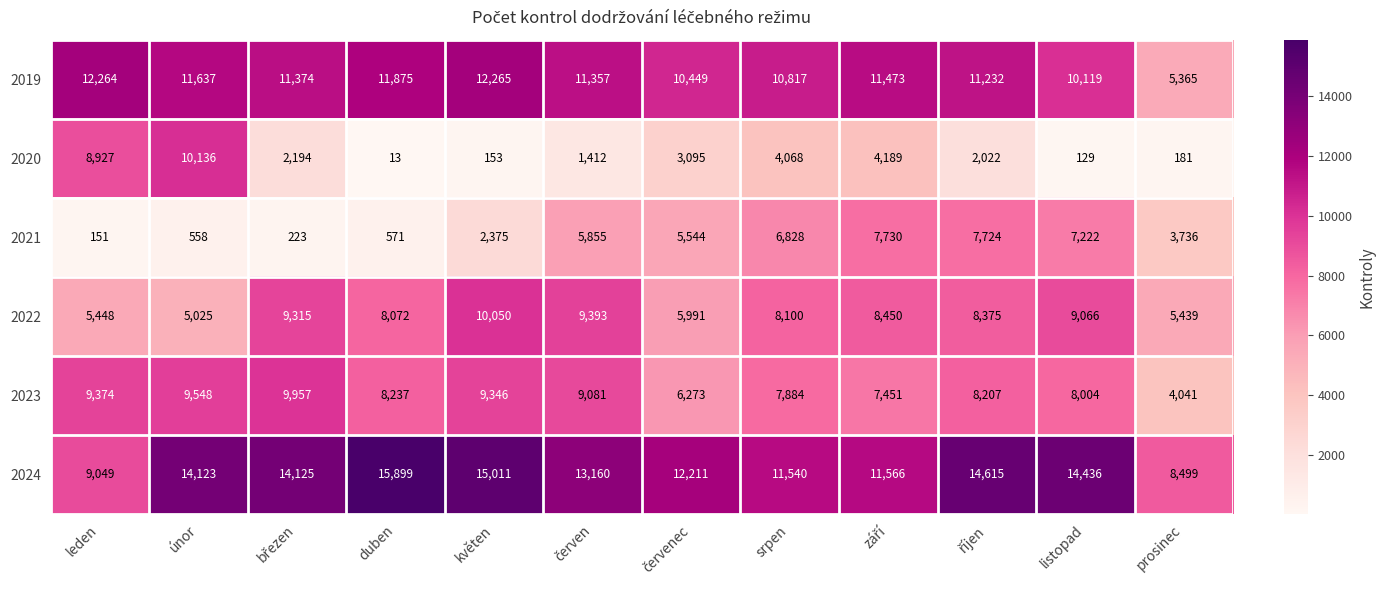

Is it true that 2022 equals 2214 at srpen?

False